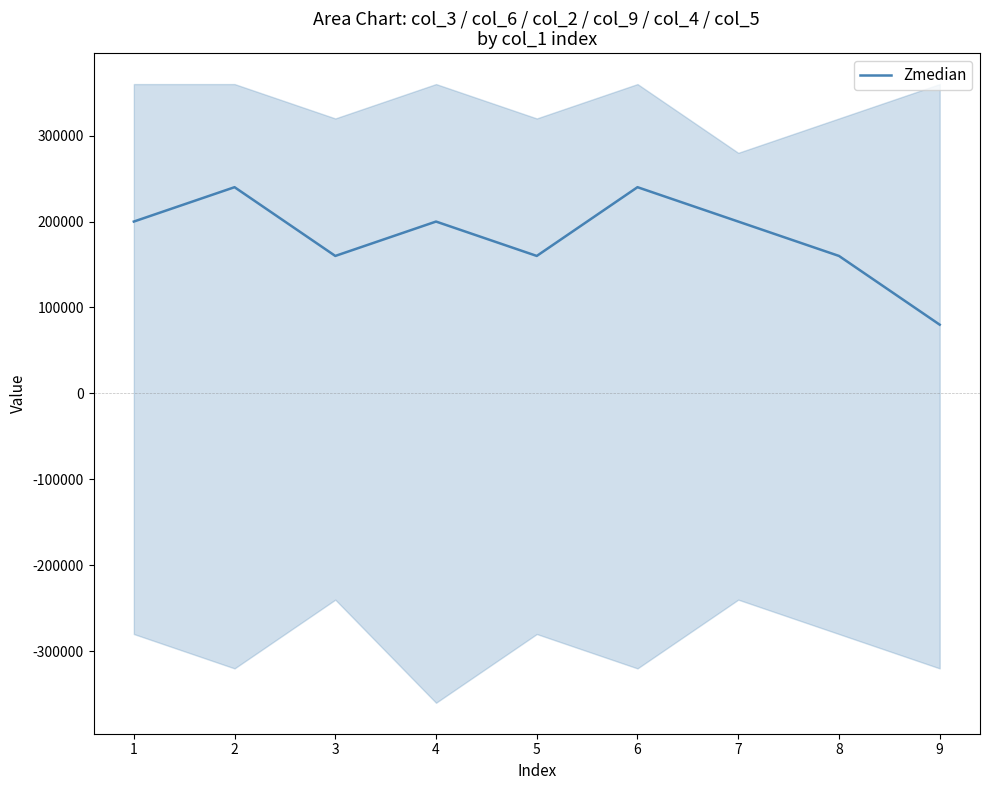

The value of Zmedian at 4 is 200000. True or false?

True